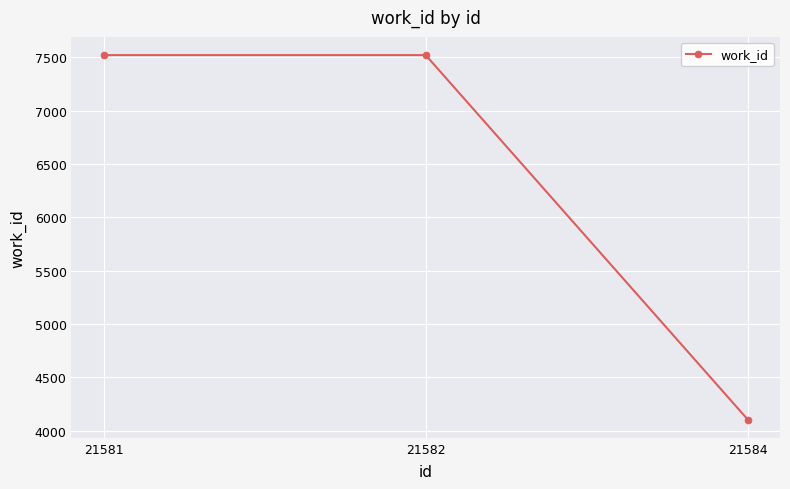

What is the average value?

6381